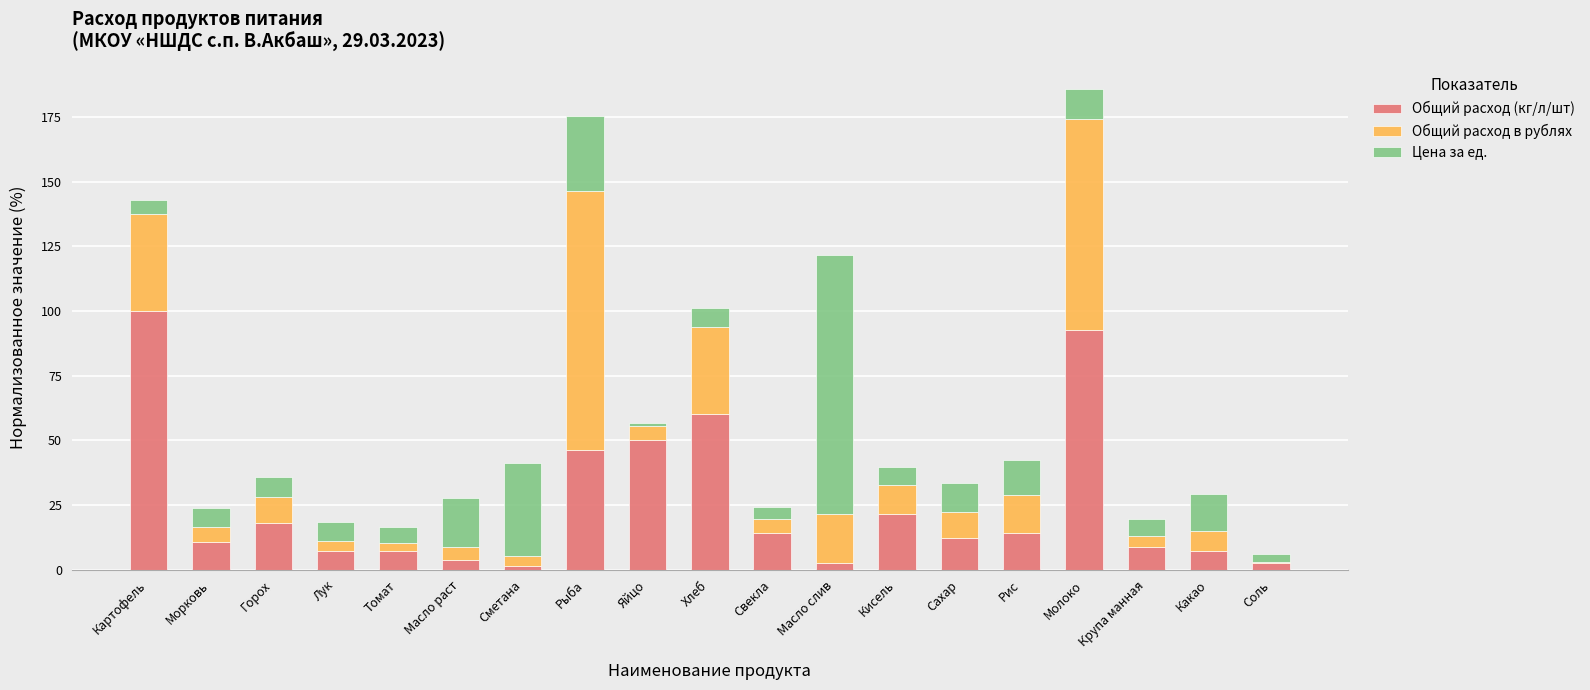

What is the difference between the Общий расход (кг/л/шт) values at Сметана and Рис?

12.9